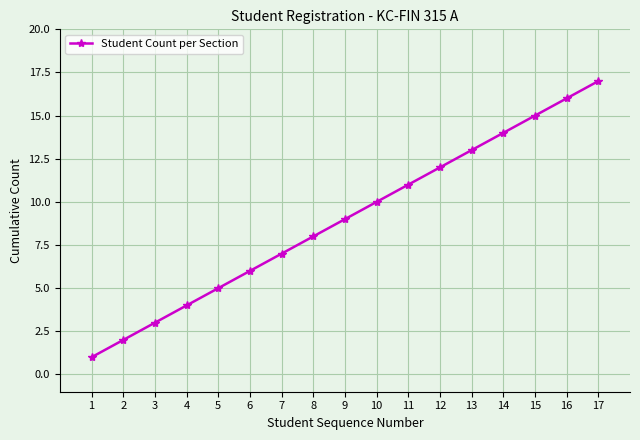

List the labels in order of value, largest first.

17, 16, 15, 14, 13, 12, 11, 10, 9, 8, 7, 6, 5, 4, 3, 2, 1